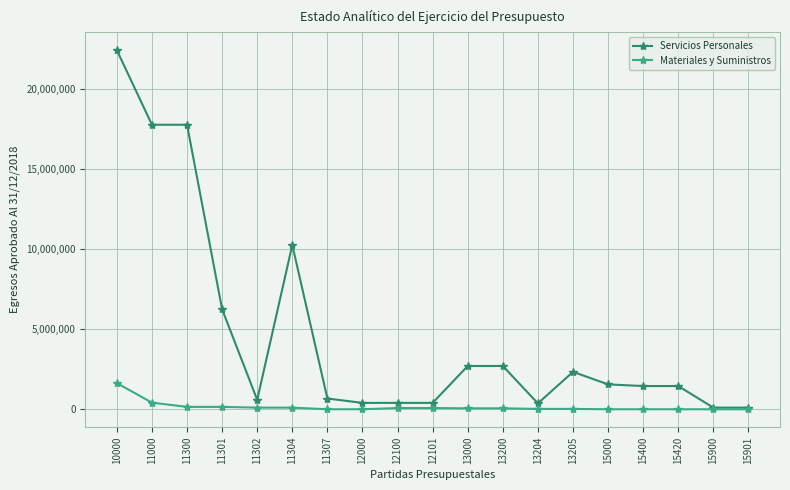

List the series in order of their peak value, highest first.

Servicios Personales, Materiales y Suministros